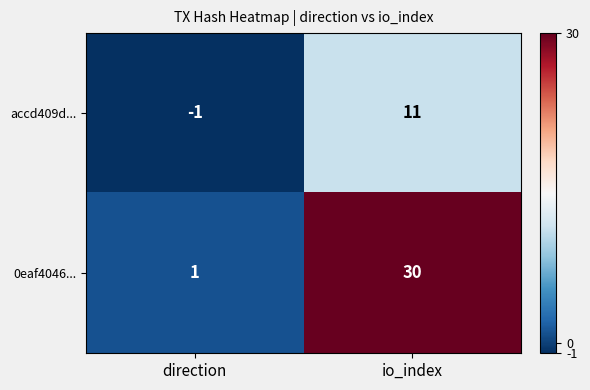

What is the average value of the accd409d... series?

5